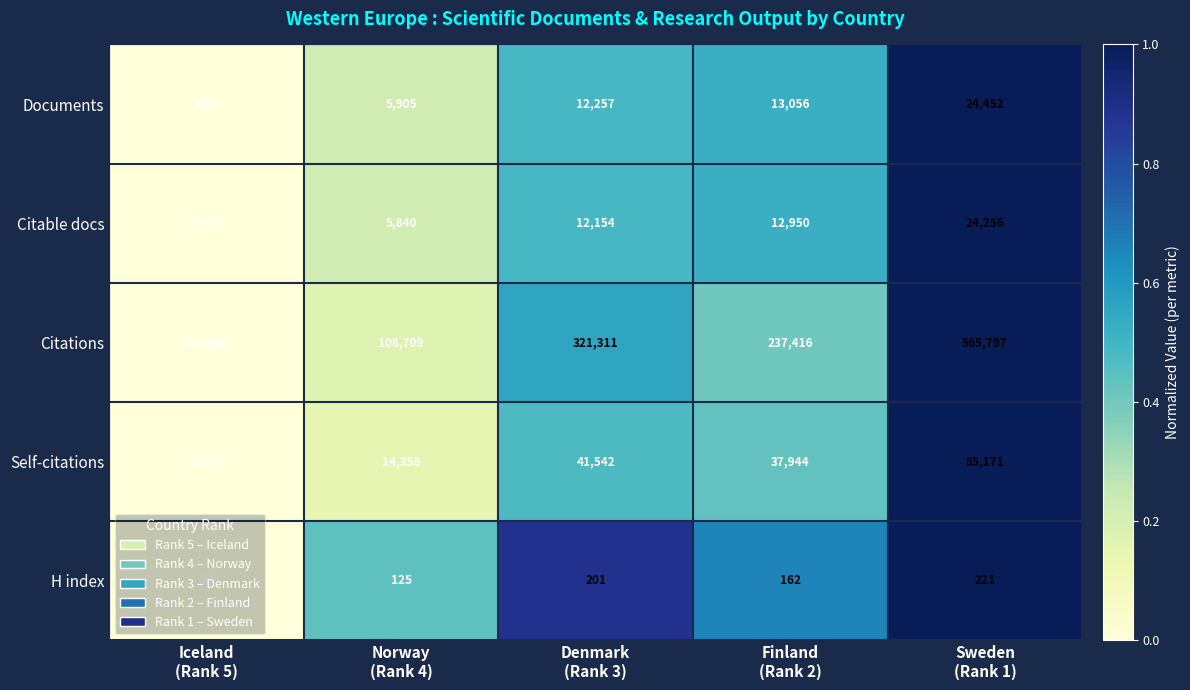

At Denmark
(Rank 3), list the series in order from largest to smallest.

Citations, Self-citations, Documents, Citable docs, H index